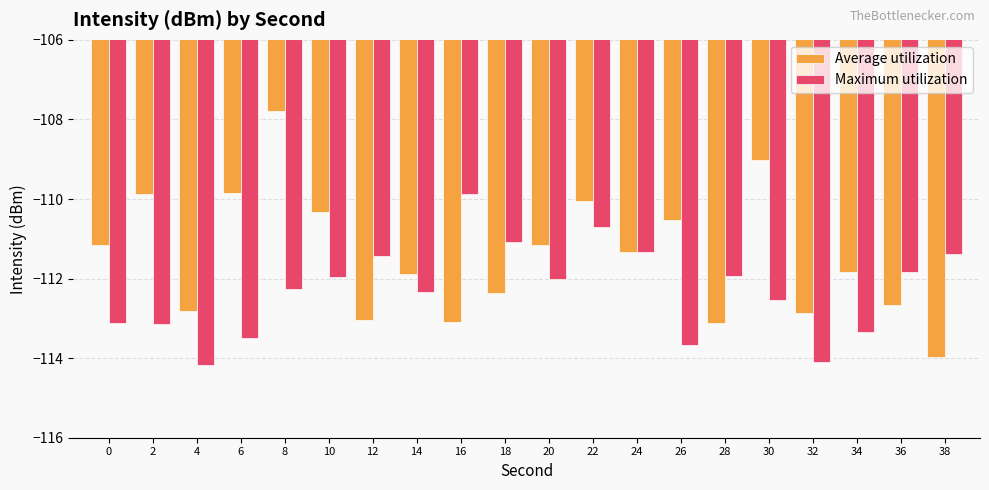

What is the difference between the second highest and second lowest values in the Average utilization series?

4.1